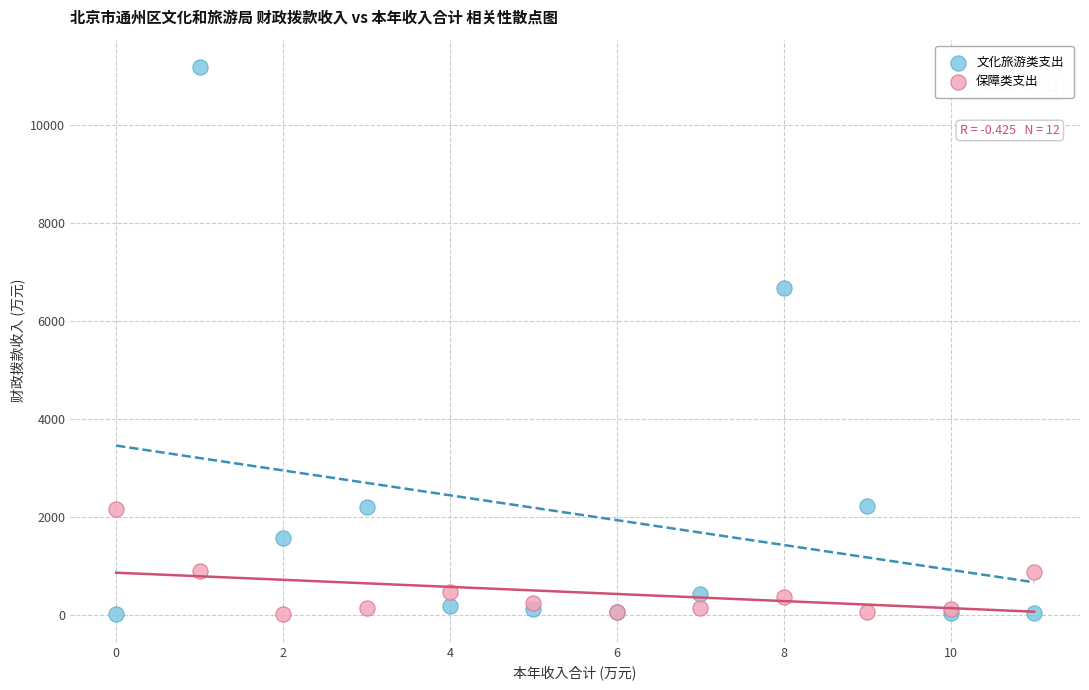

Which series has the largest Y range (max minus min)?

文化旅游类支出